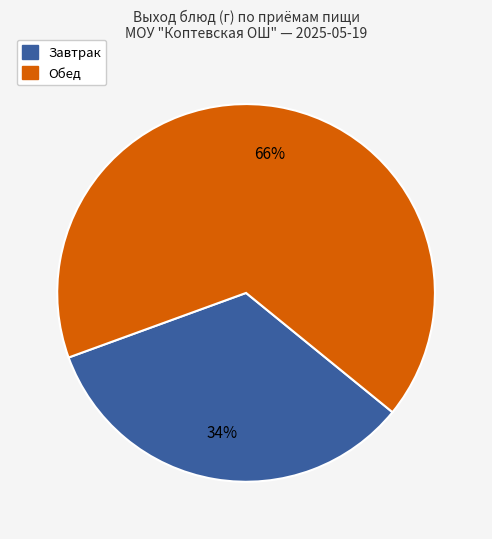

Does any single category account for the majority?

Yes